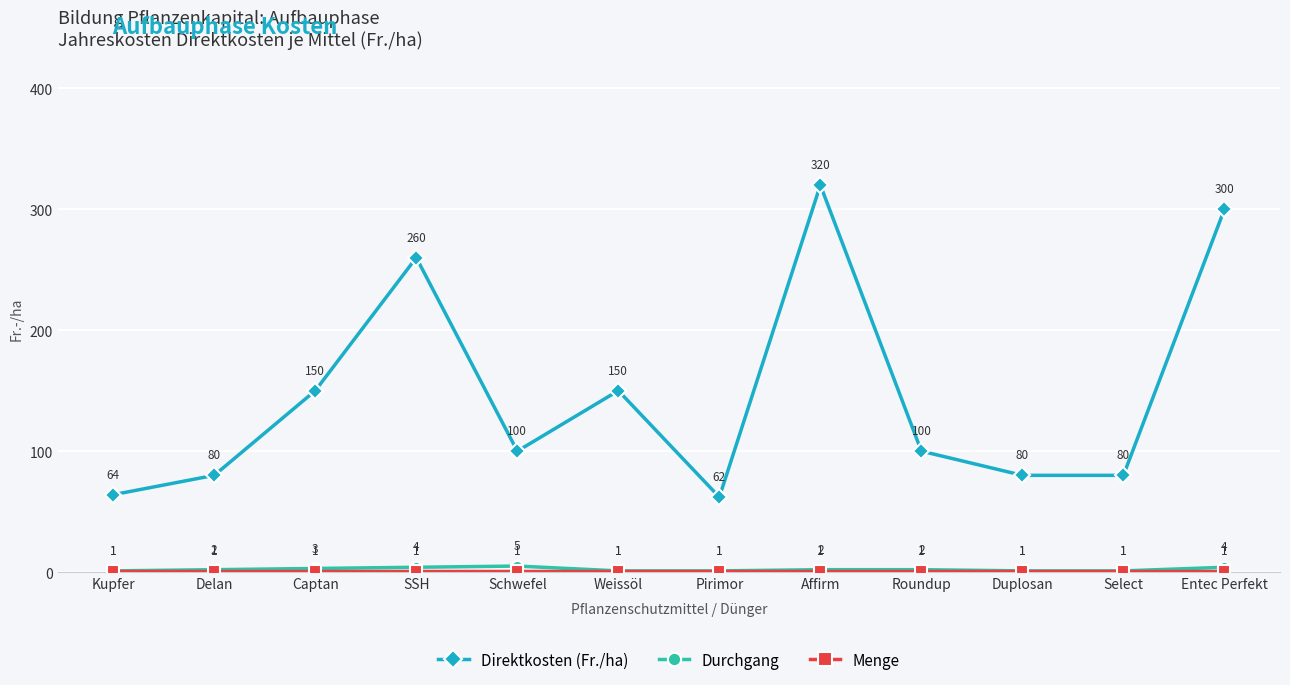

Which series changed the most between Kupfer and Pirimor?

Direktkosten (Fr./ha)